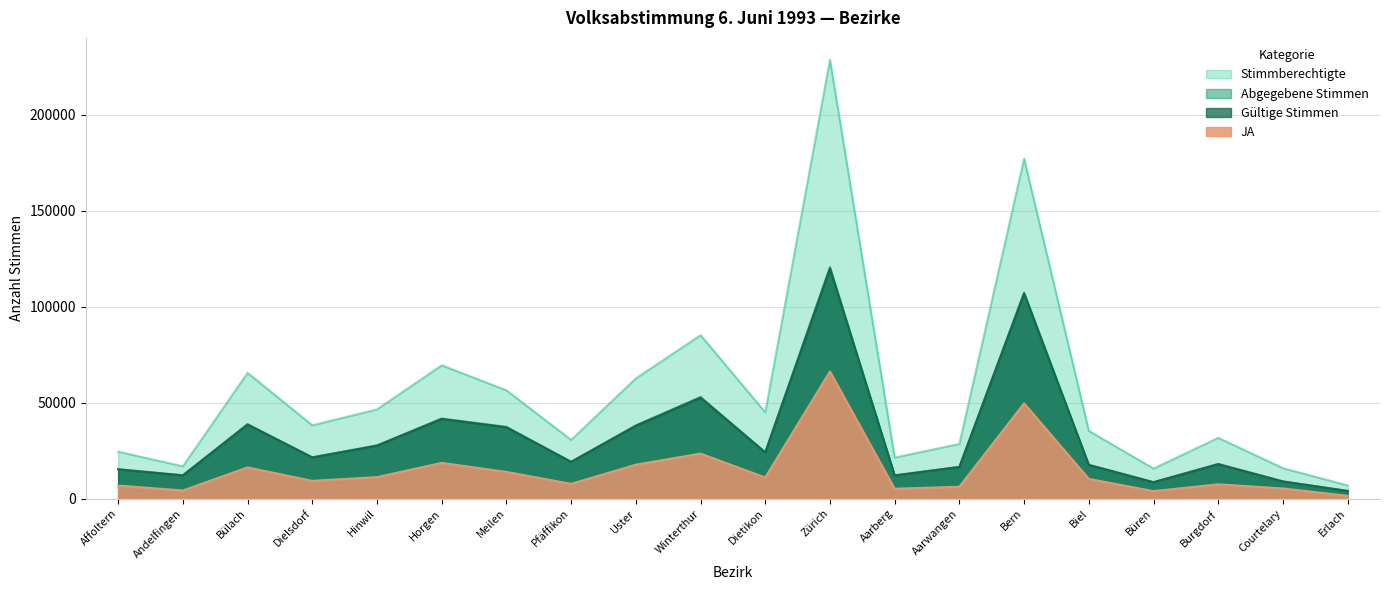

Which series has the largest total across all categories?

Stimmberechtigte